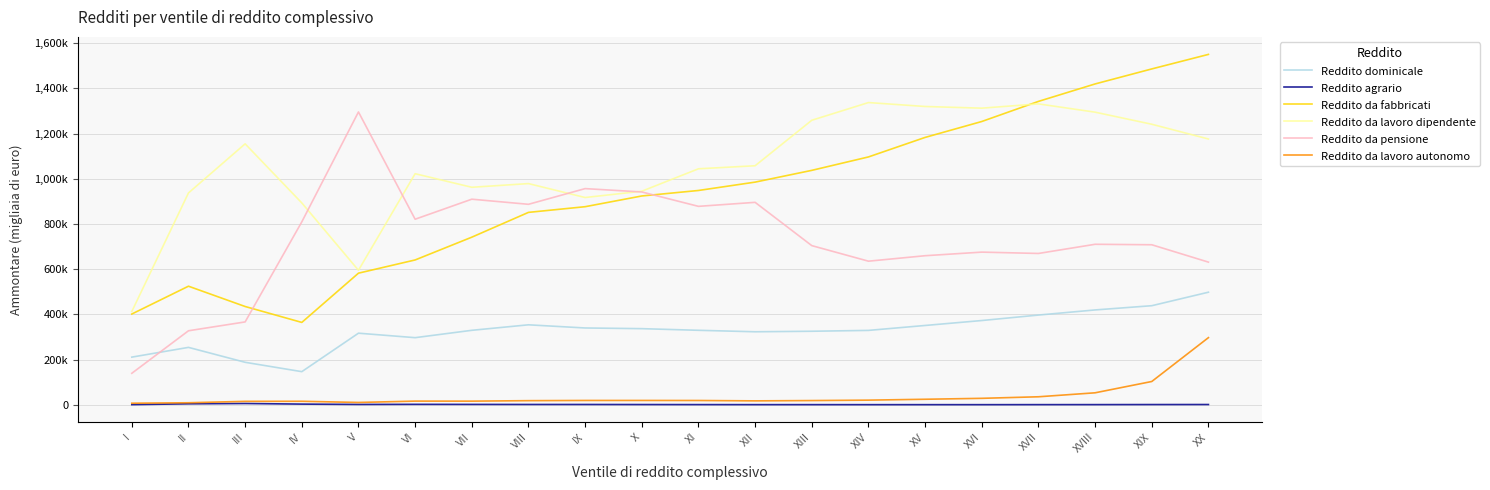

What are all the series names shown in the legend?

Reddito dominicale, Reddito agrario, Reddito da fabbricati, Reddito da lavoro dipendente, Reddito da pensione, Reddito da lavoro autonomo